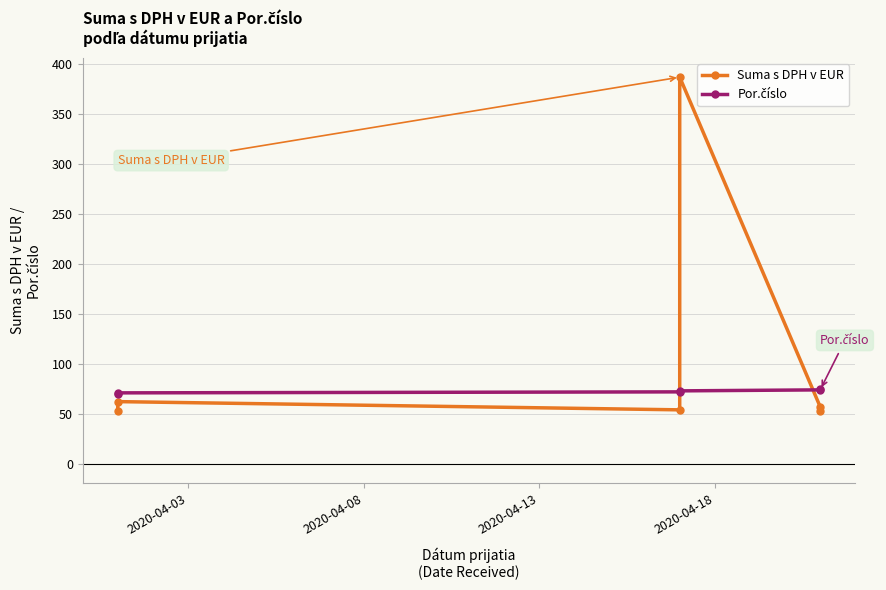

How many values in the Por.číslo series exceed 73?

2